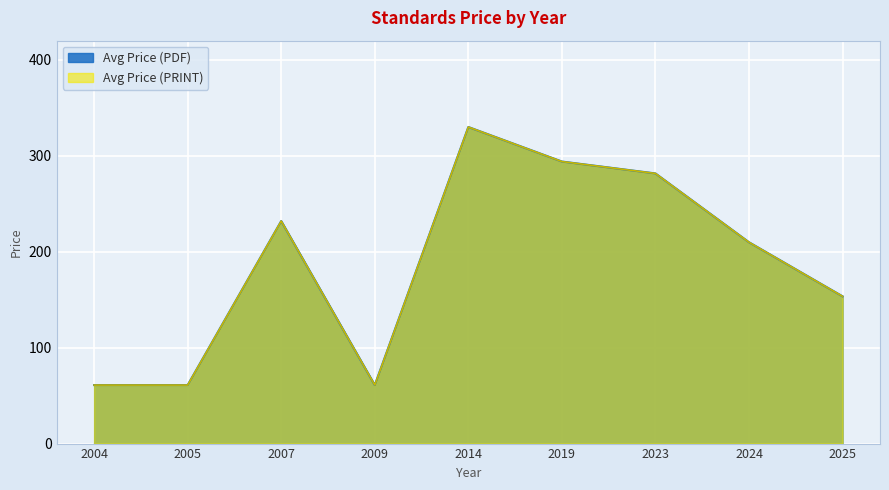

True or false: Avg Price (PRINT) has a value of 103.2 at 2004.

False